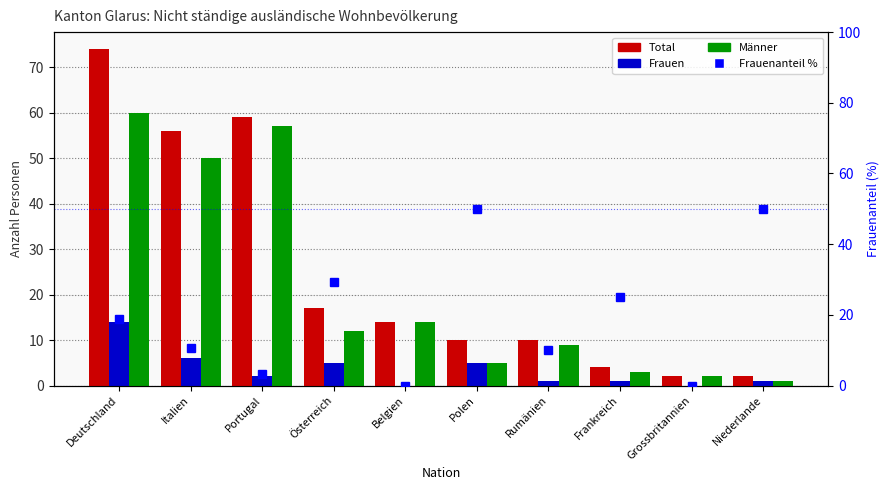

Where does the Männer series first go above 12?

Deutschland